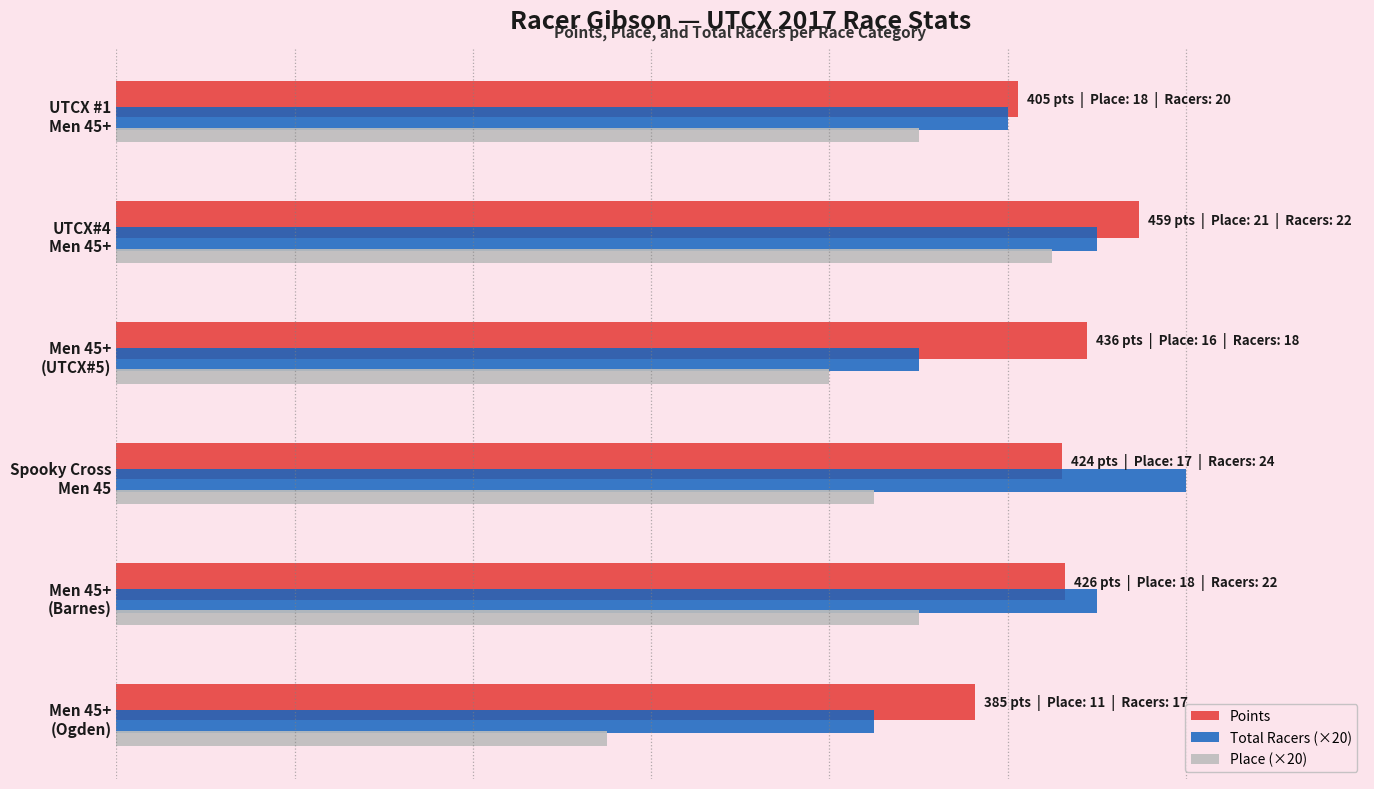

Rank the series by their maximum value, from highest to lowest.

Total Racers (×20), Points, Place (×20)